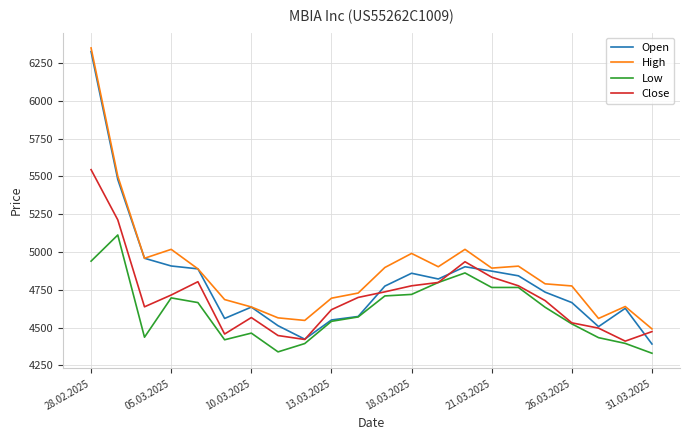

What are all the series names shown in the legend?

Open, High, Low, Close